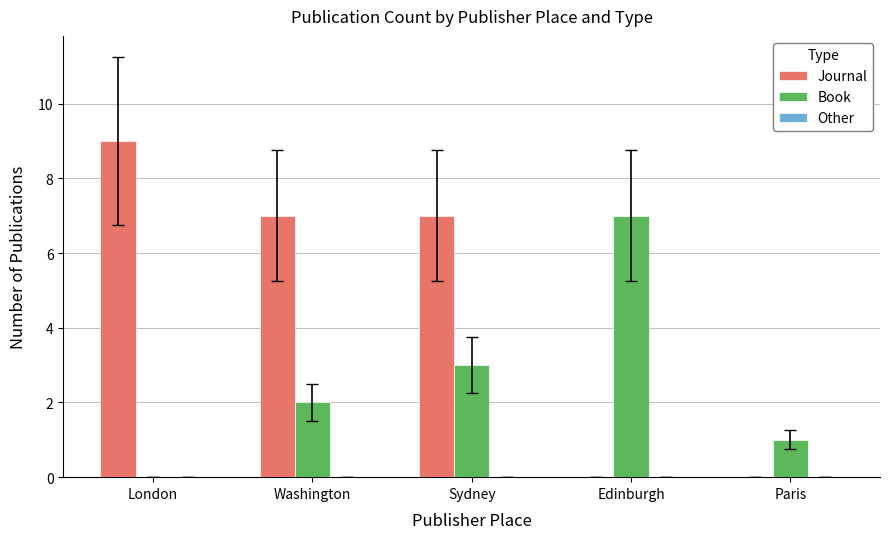

The value of Book at London is -5. True or false?

False